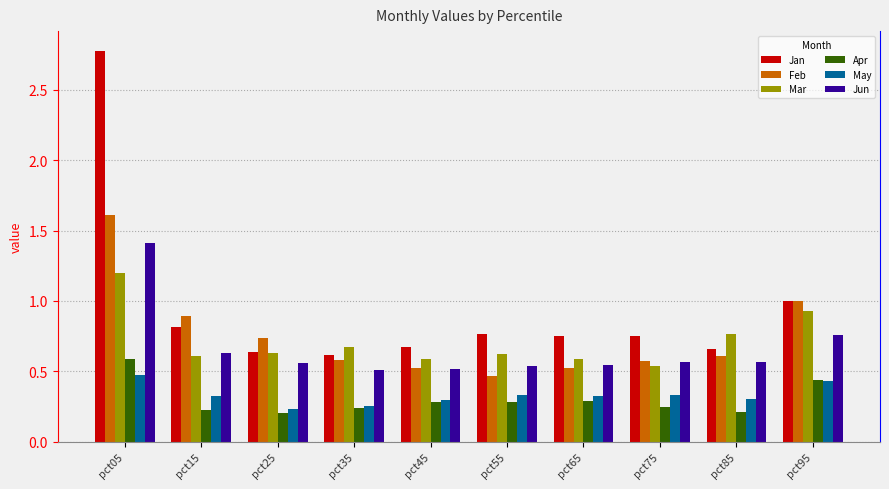

The value of Mar at pct15 is 0.9. True or false?

False